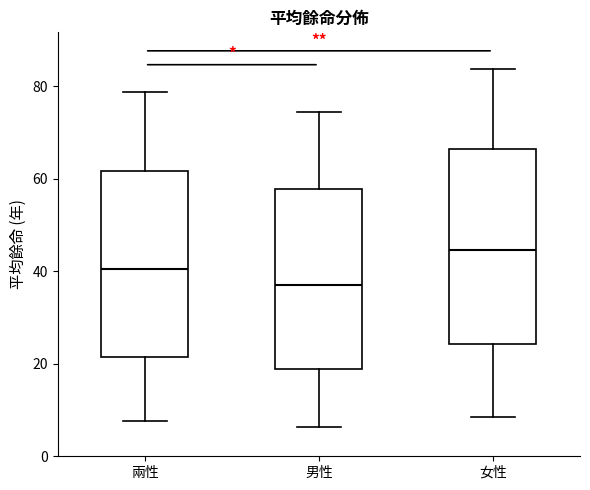

Reading left to right, read every box against the y-axis: the position of its median line, the range the box covers, and the ends of its whiskers. The values are not printed on the chart, so give them approximately, as read against the axis.

兩性: median 40, box 22 to 62, whiskers 8 to 78
男性: median 38, box 18 to 58, whiskers 6 to 74
女性: median 44, box 24 to 66, whiskers 8 to 84